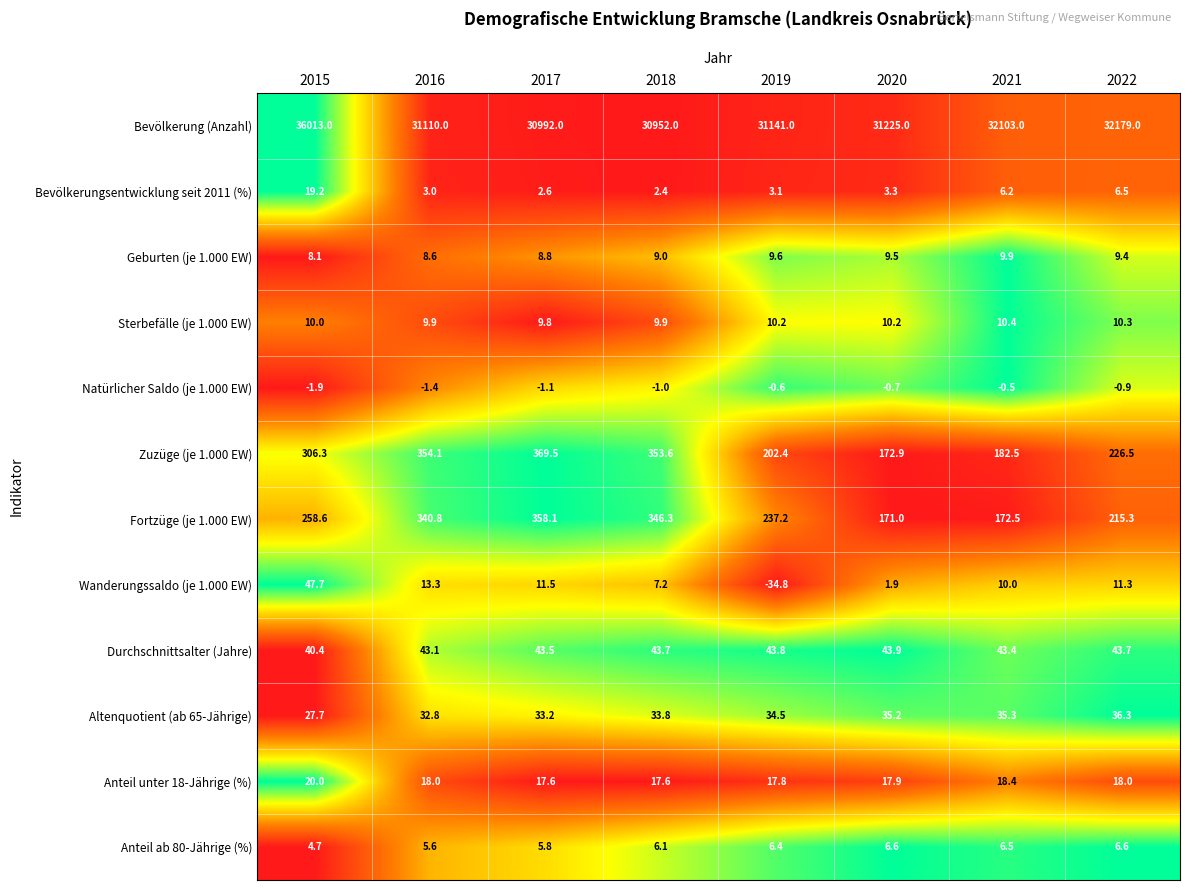

What is the average value of the Anteil ab 80-Jährige (%) series?

6.0